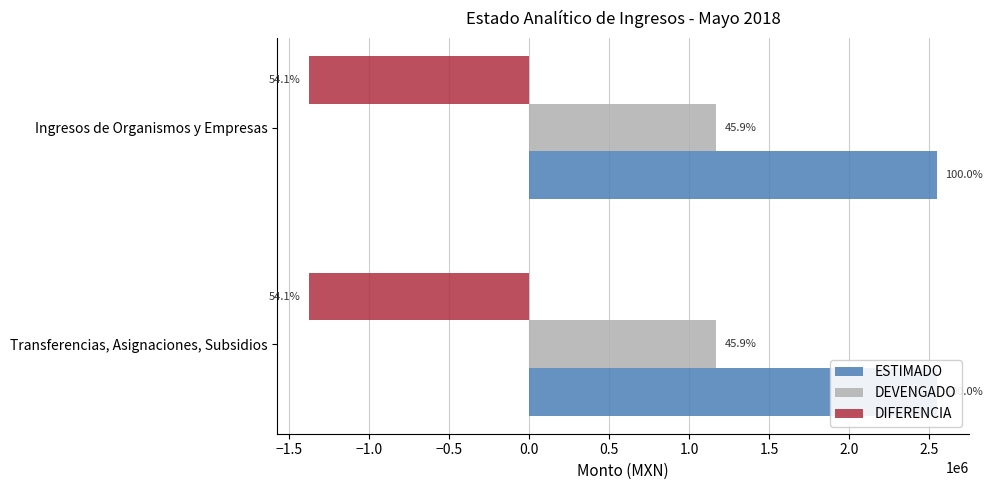

True or false: DIFERENCIA has a value of -1379294.6 at Transferencias, Asignaciones, Subsidios.

True